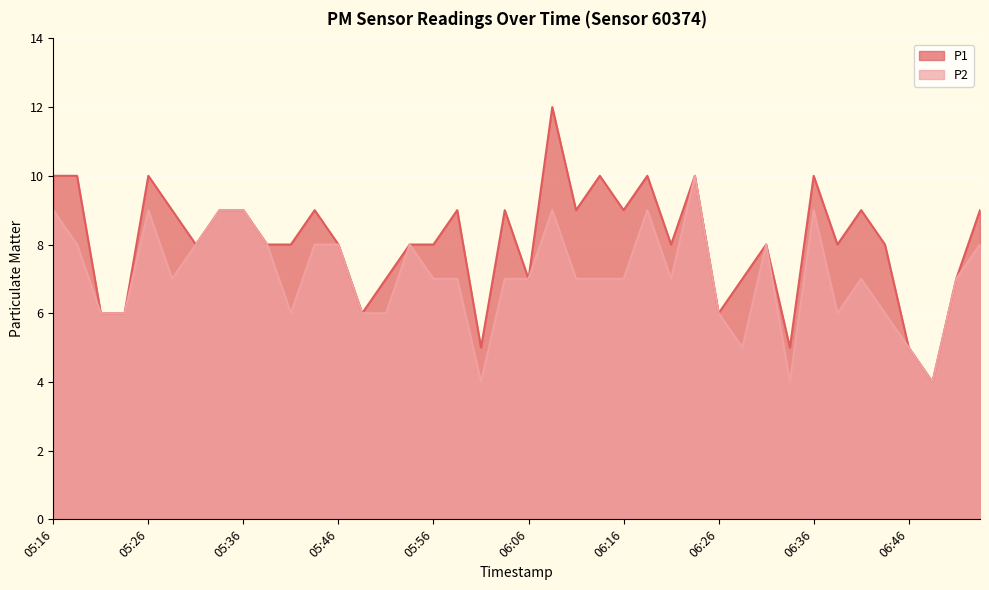

List the labels in order of P2 value, smallest first.

06:01, 06:34, 06:49, 06:29, 06:46, 05:21, 05:23, 05:41, 05:48, 05:51, 06:26, 06:39, 06:44, 05:28, 05:56, 05:58, 06:03, 06:06, 06:11, 06:13, 06:16, 06:21, 06:41, 06:51, 05:19, 05:31, 05:38, 05:43, 05:46, 05:53, 06:31, 06:54, 05:16, 05:26, 05:33, 05:36, 06:08, 06:19, 06:36, 06:24